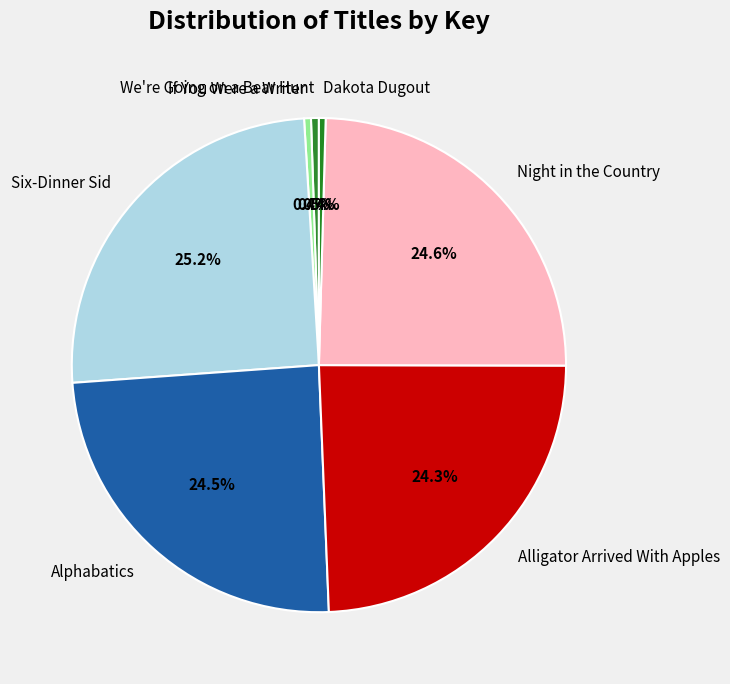

True or false: If You Were a Writer accounts for 7% of the total.

False